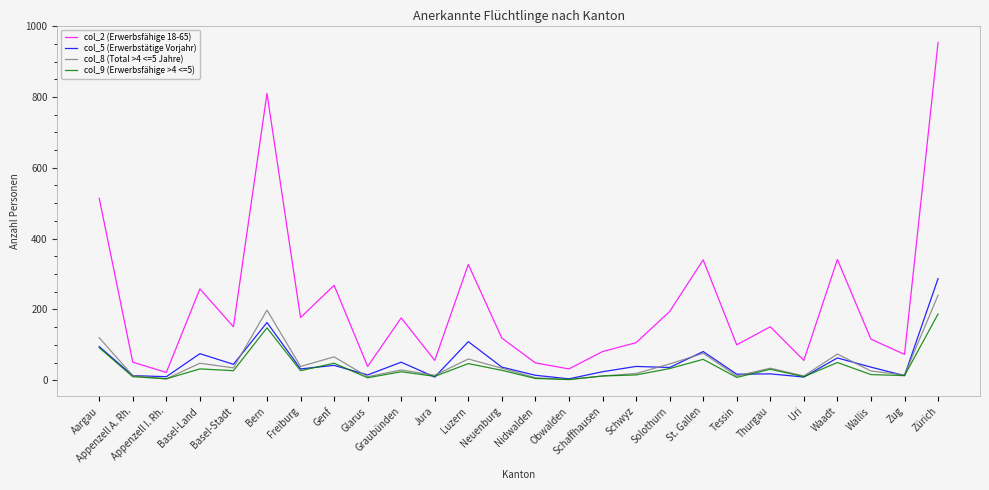

What is the maximum value shown in the chart?

954